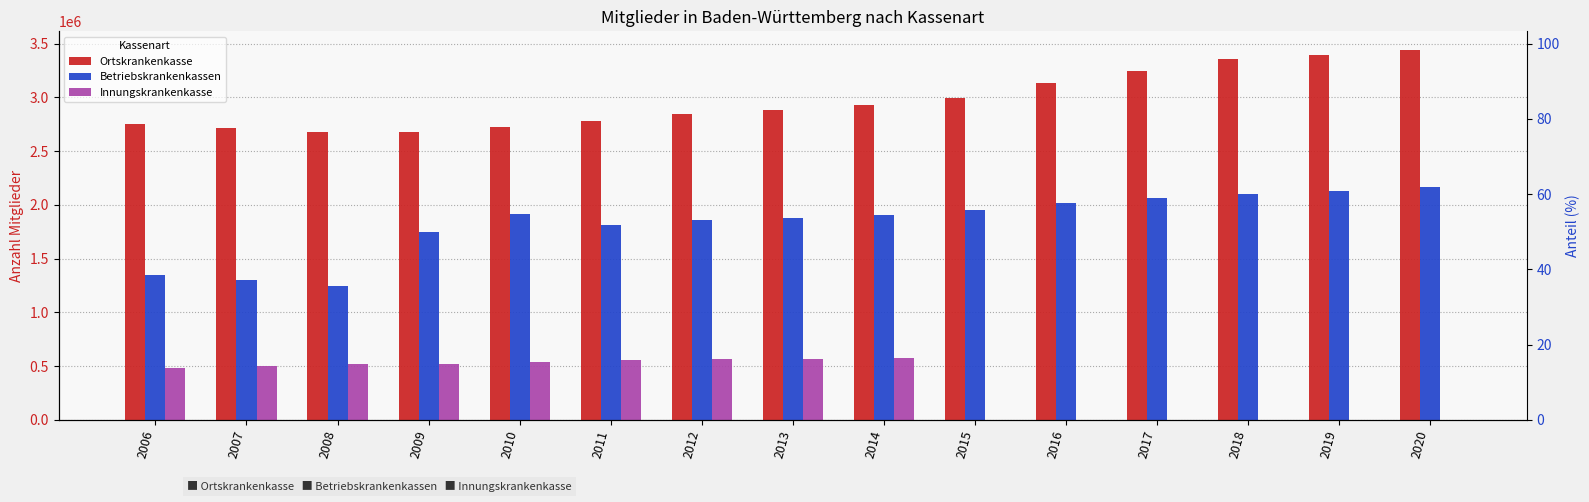

How many data points in Innungskrankenkasse are less than 501406?

7